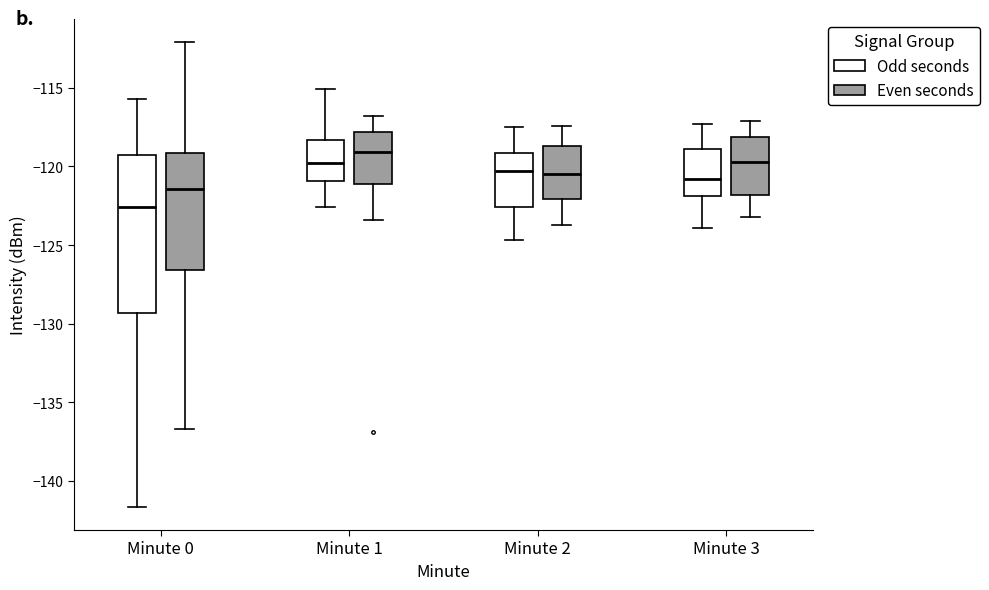

Which box is the tallest, from its lower edge to its upper edge?

Minute 0 (Odd seconds)